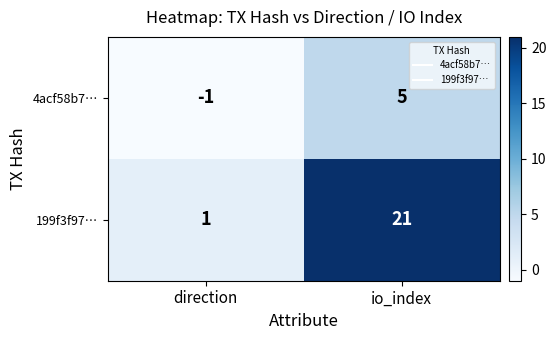

Which series has the largest total across all categories?

199f3f97…